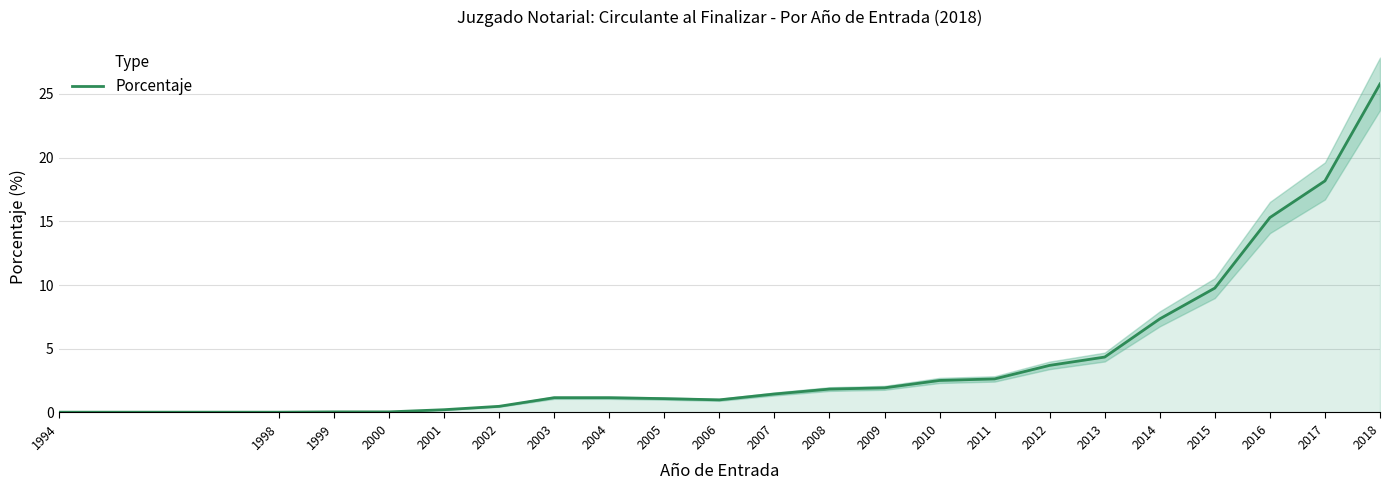

Reading left to right, what are all the values shown in this chart?

0.0	0.0	0.0	0.0	0.2	0.5	1.2	1.2	1.1	1.0	1.4	1.8	1.9	2.5	2.6	3.7	4.3	7.3	9.8	15.3	18.2	25.8